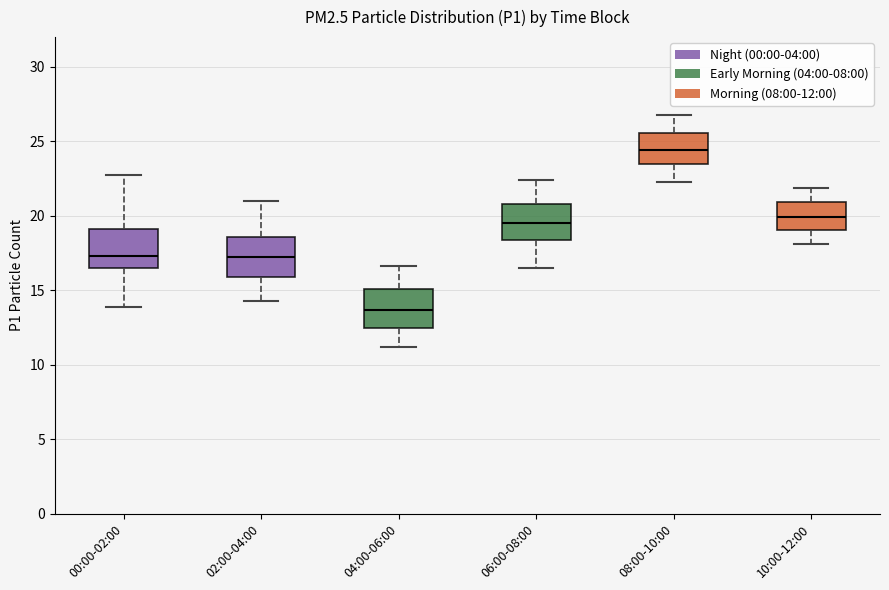

Which box has the lowest median line?

04:00-06:00